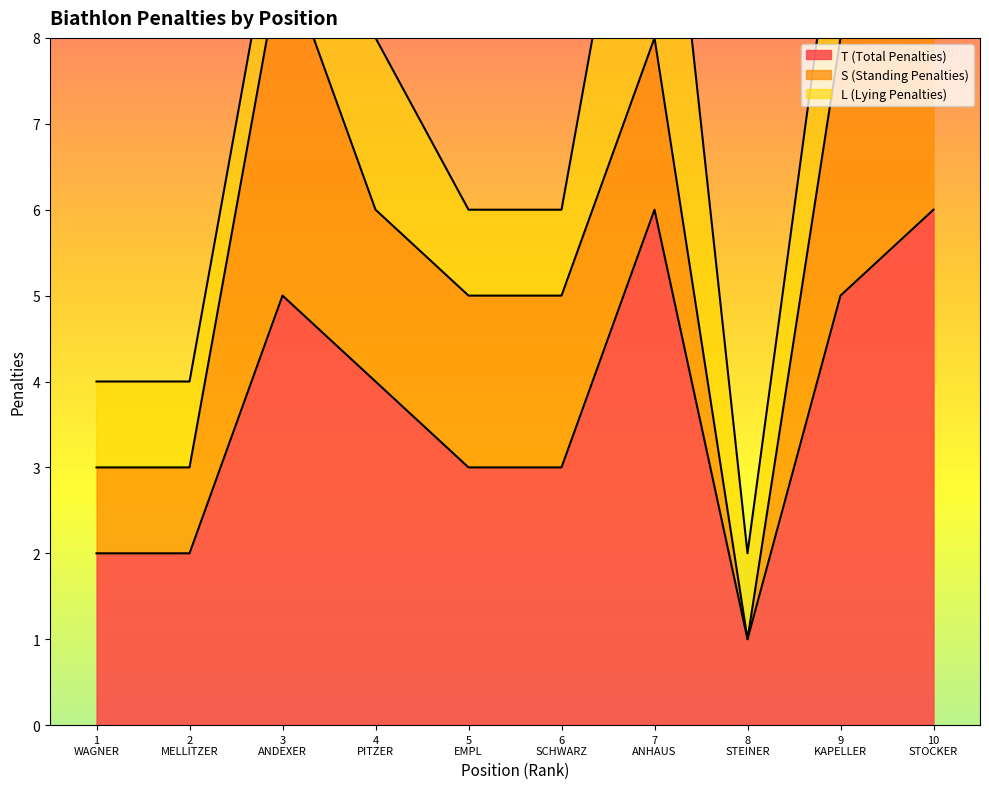

What position from the left is 10
STOCKER?

10